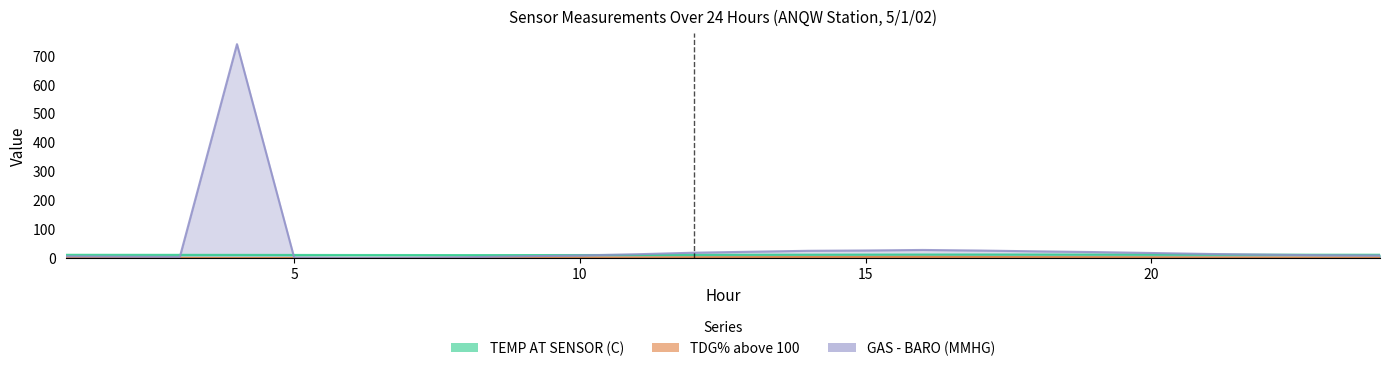

What is the difference between the highest and lowest values at 18?

20.0